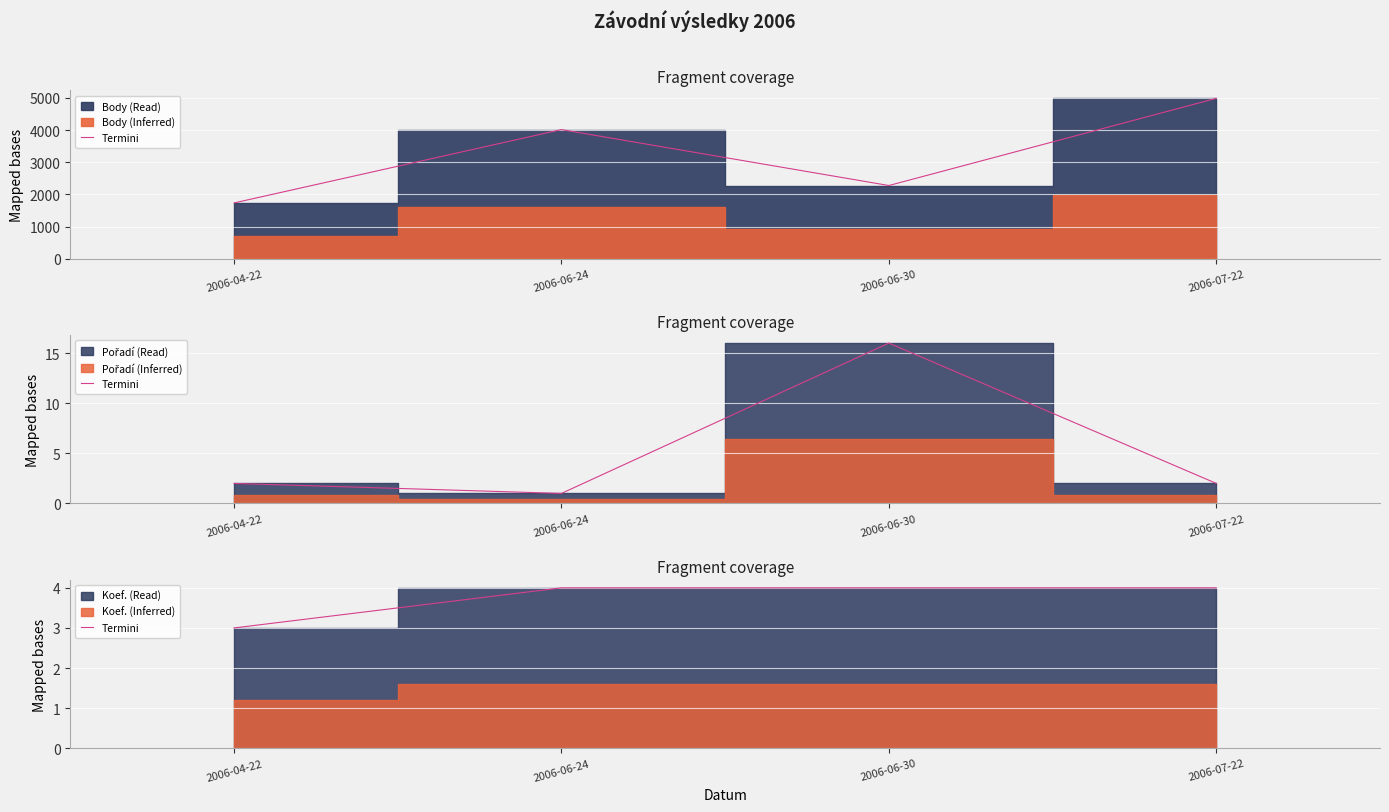

What is the label of the 2nd point from the right?

2006-06-30